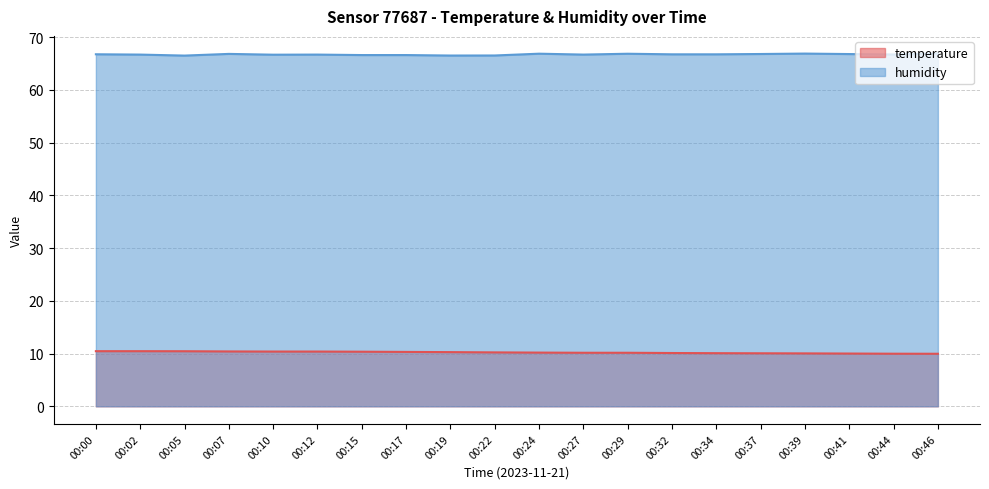

Reading right to left, list all the values displayed in this chart.

temperature: 00:46=10.0	00:44=10.0	00:41=10.0	00:39=10.0	00:37=10.1	00:34=10.1	00:32=10.1	00:29=10.2	00:27=10.2	00:24=10.2	00:22=10.2	00:19=10.3	00:17=10.3	00:15=10.3	00:12=10.4	00:10=10.4	00:07=10.4	00:05=10.4	00:02=10.4	00:00=10.4
humidity: 00:46=66.9	00:44=66.7	00:41=66.8	00:39=66.9	00:37=66.8	00:34=66.7	00:32=66.7	00:29=66.8	00:27=66.7	00:24=66.8	00:22=66.5	00:19=66.5	00:17=66.6	00:15=66.6	00:12=66.7	00:10=66.7	00:07=66.8	00:05=66.5	00:02=66.7	00:00=66.7